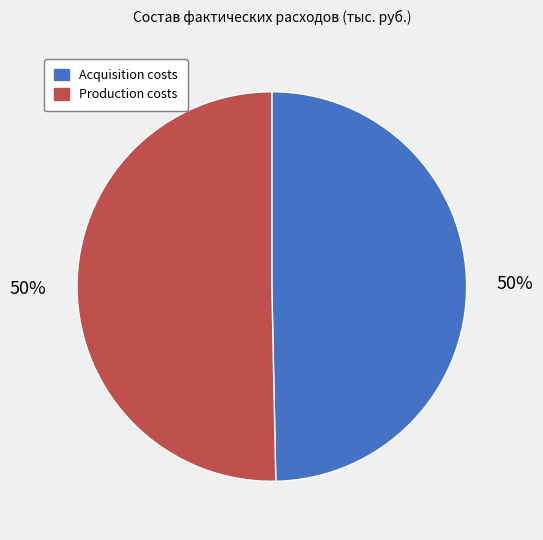

To the nearest percent, what is the combined percentage of Production costs and Acquisition costs?

100%